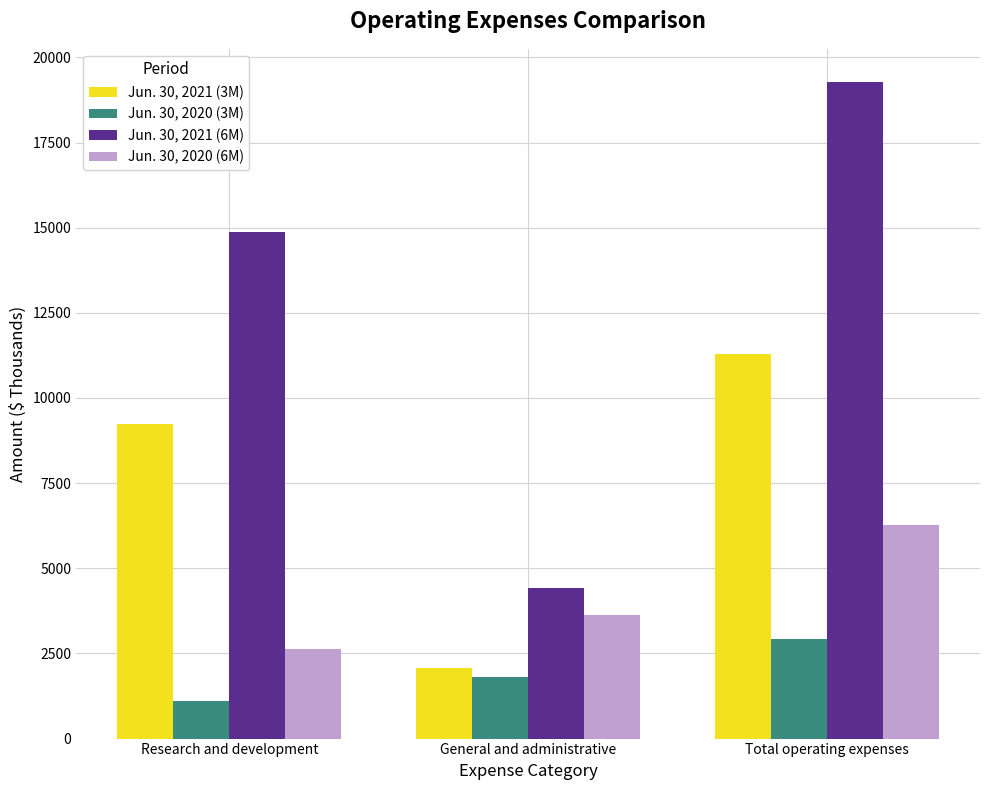

Between Research and development and General and administrative, which series saw the biggest shift?

Jun. 30, 2021 (6M)